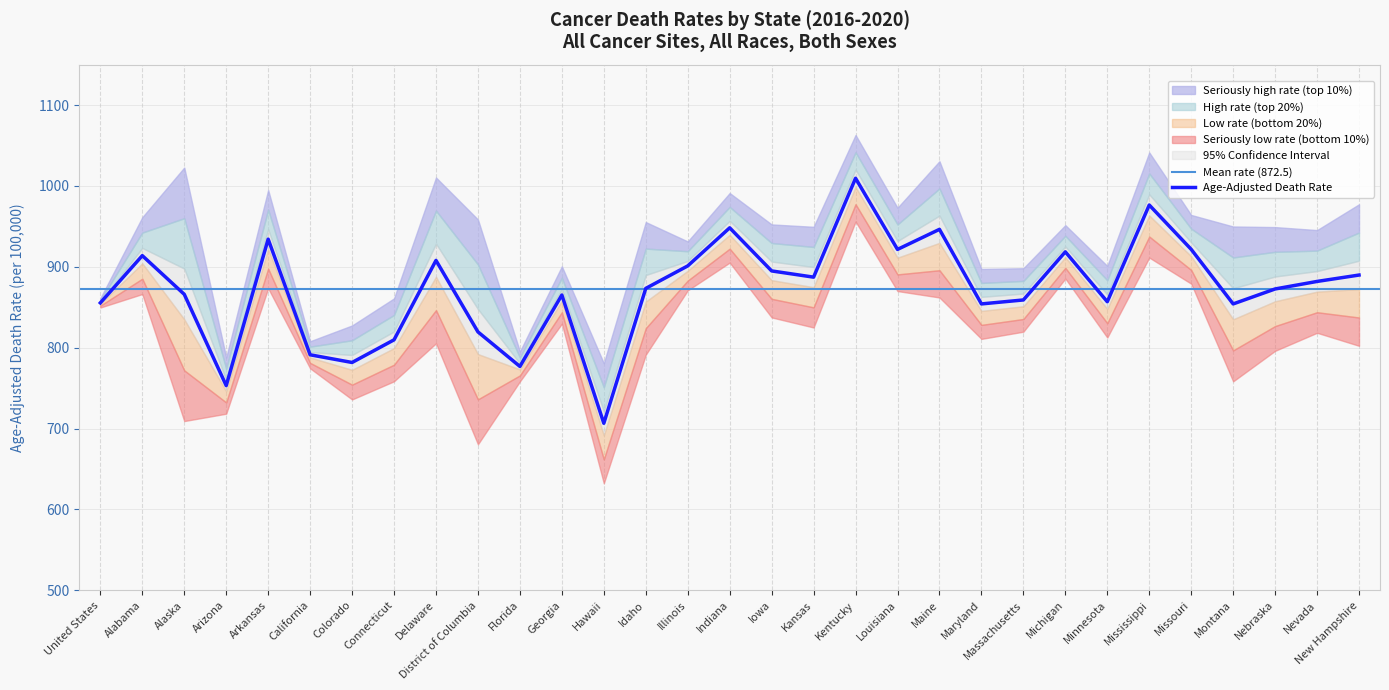

Which category has the lowest value in the Age-Adjusted Death Rate series?

Hawaii